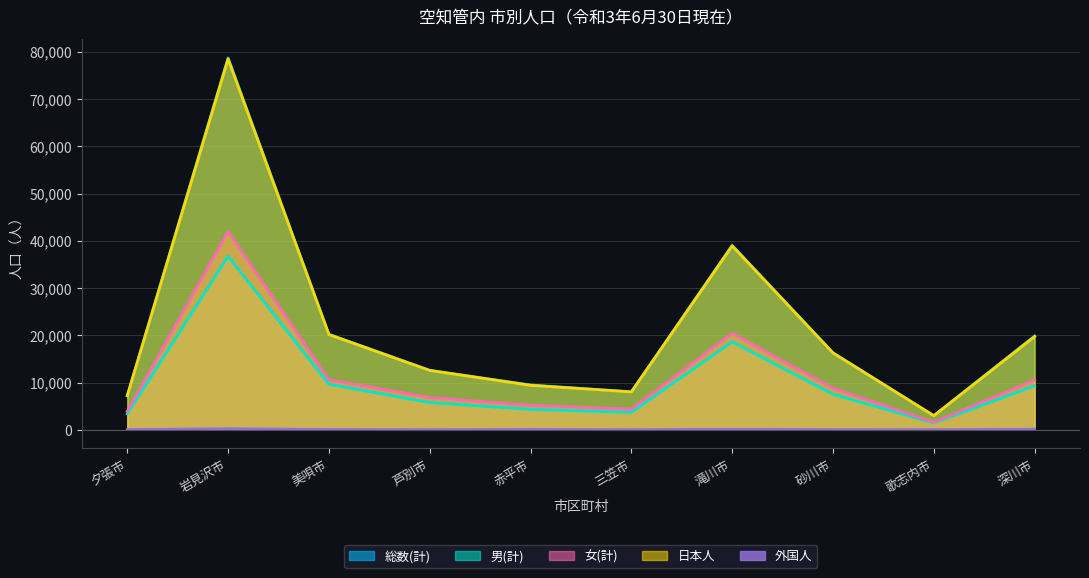

True or false: 日本人 and 女(計) intersect in this chart.

False